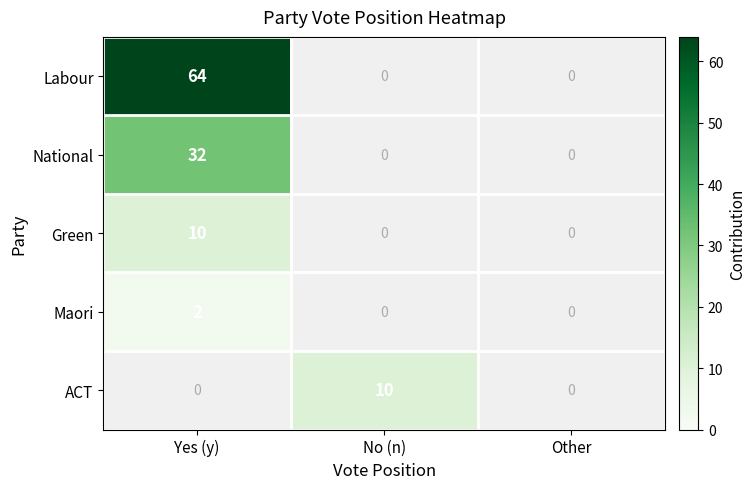

True or false: Labour has a value of 17 at Yes (y).

False